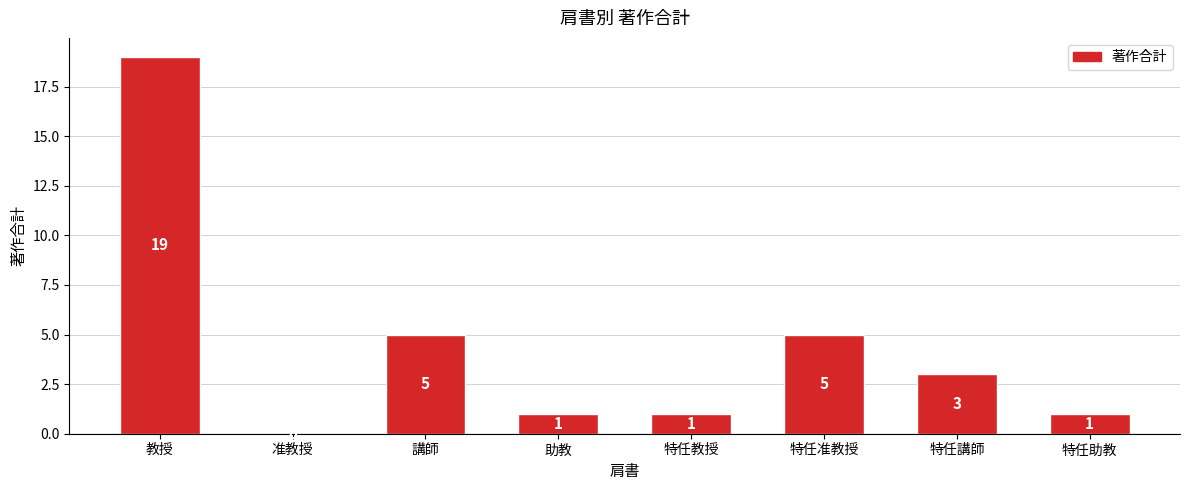

What is the change in value from 教授 to 特任准教授?

-14